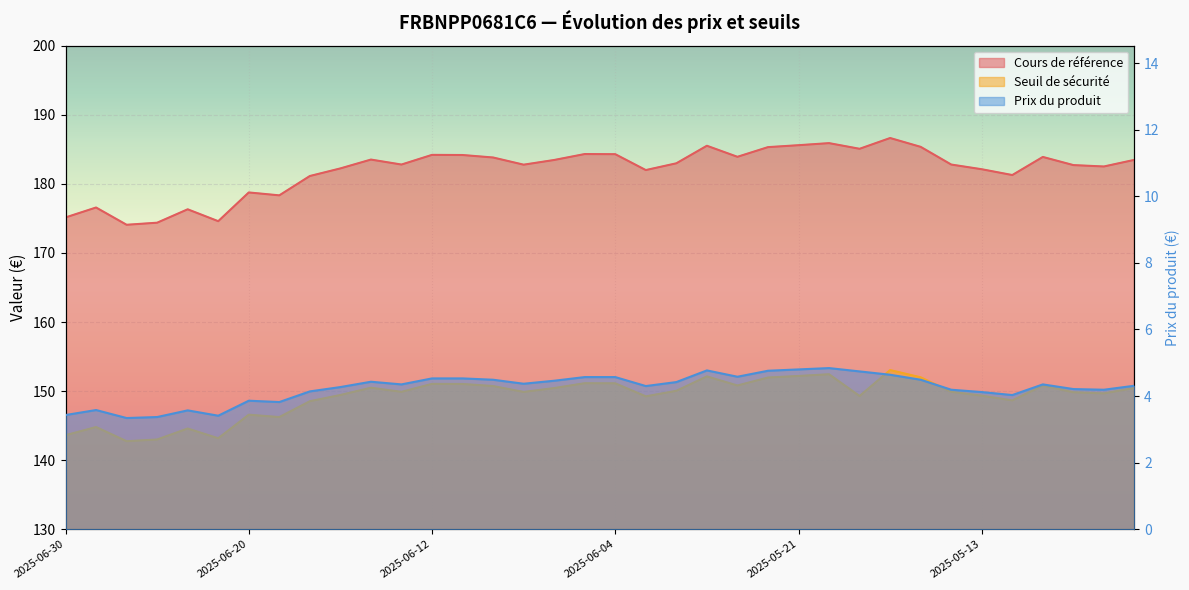

How many lines are shown in the chart?

3